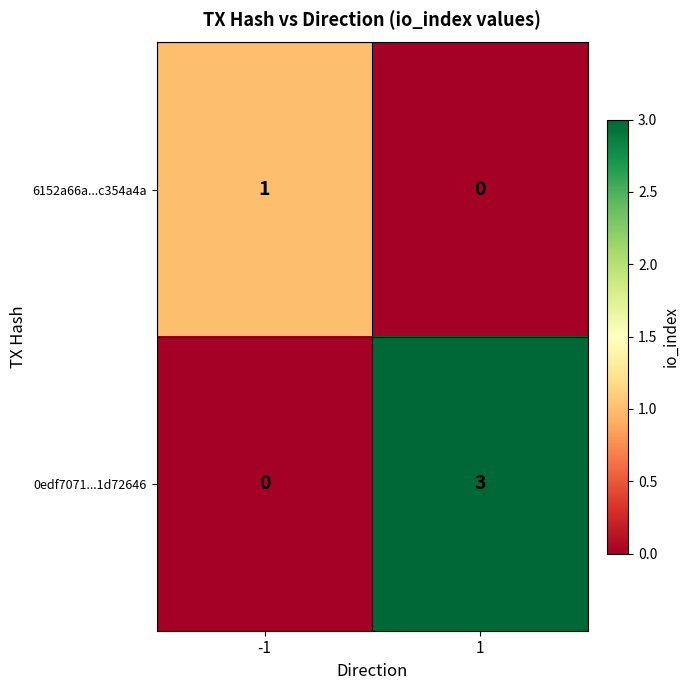

Which series has the largest total across all categories?

0edf7071...1d72646